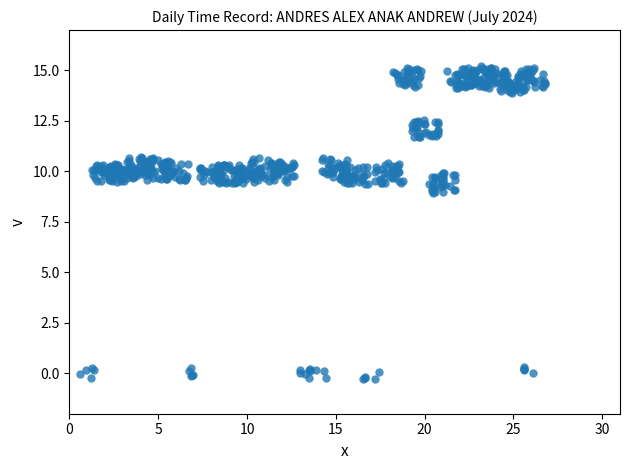

What is the range of X values (max minus min)?

26.2